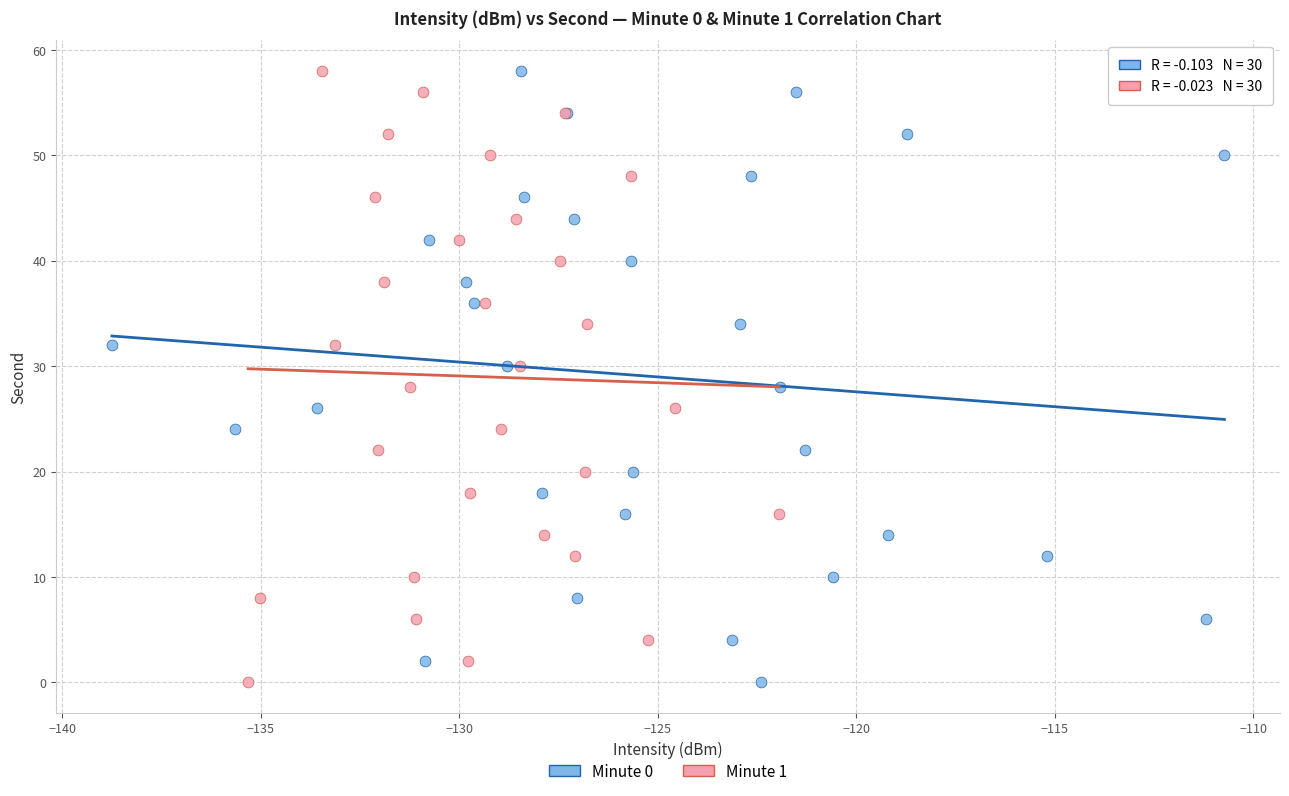

What are all the series names shown in the legend?

Minute 0, Minute 1